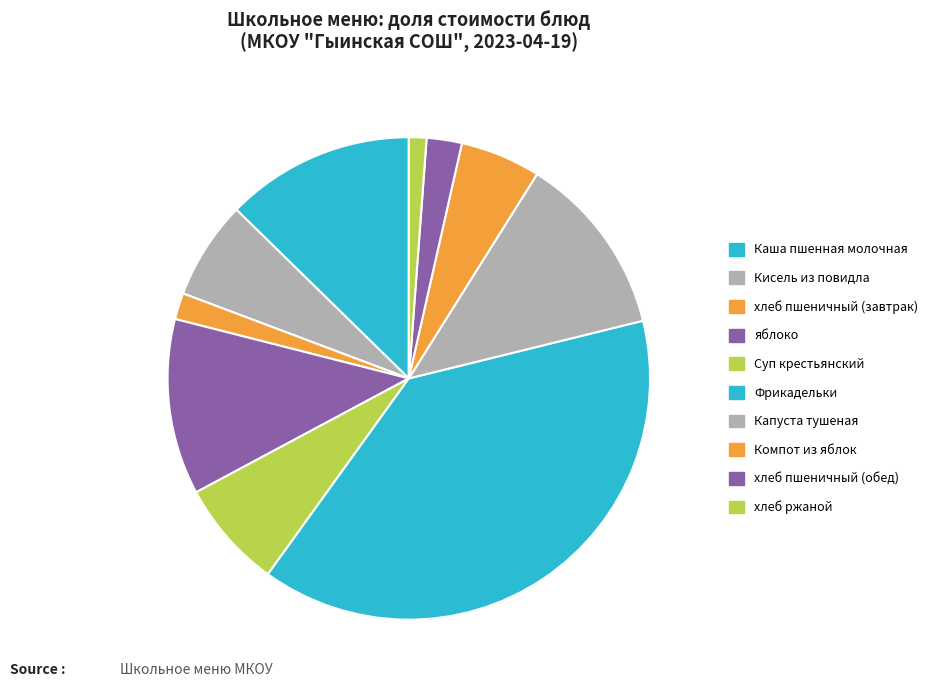

What is the change in value from Компот из яблок to хлеб ржаной?

-3.6